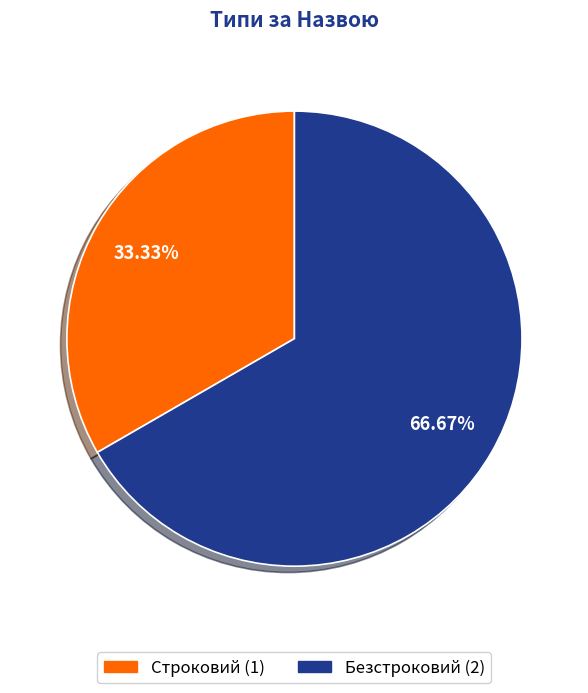

Which slice is the smallest?

Строковий